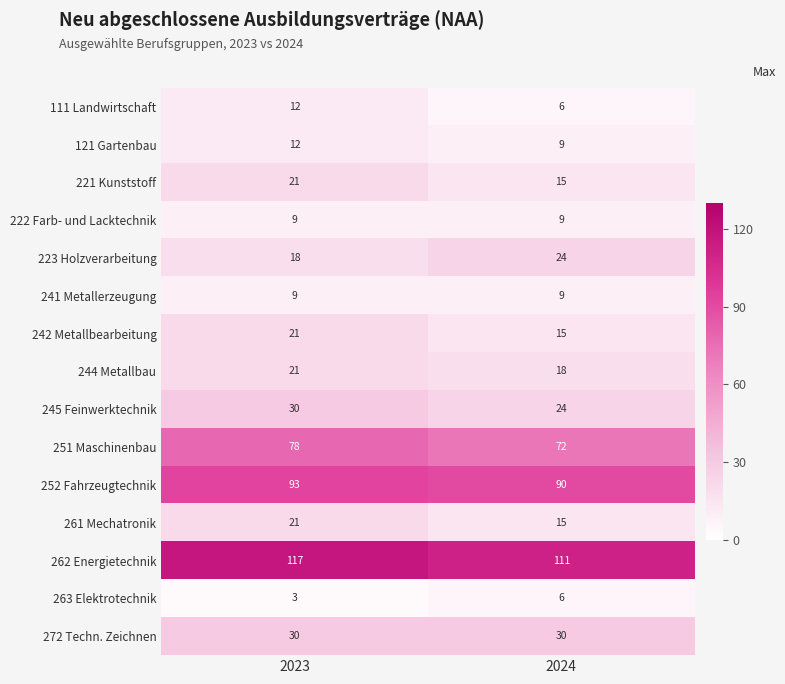

What is the difference between the highest and lowest values at 2024?

105